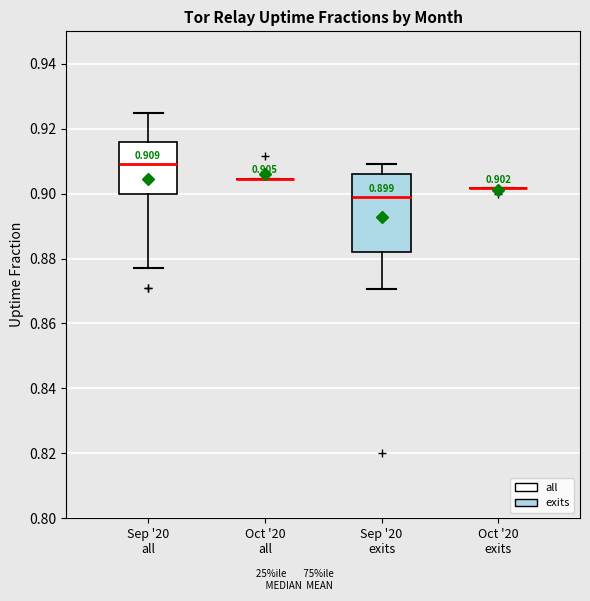

Comparing the boxes themselves (not the whiskers), which one is the tallest?

Sep '20 exits